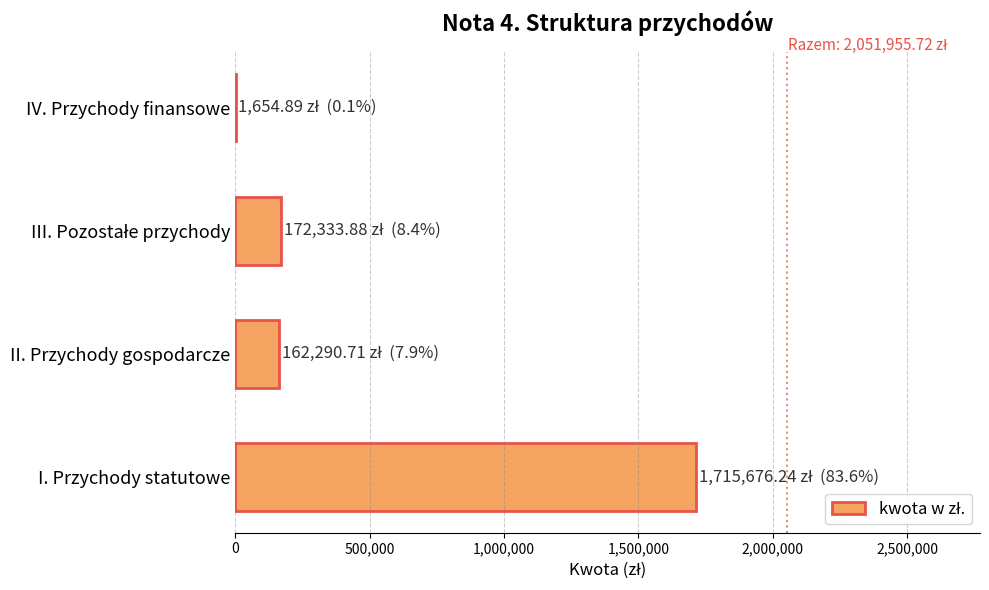

The value at I. Przychody statutowe is 1715676.2. True or false?

True